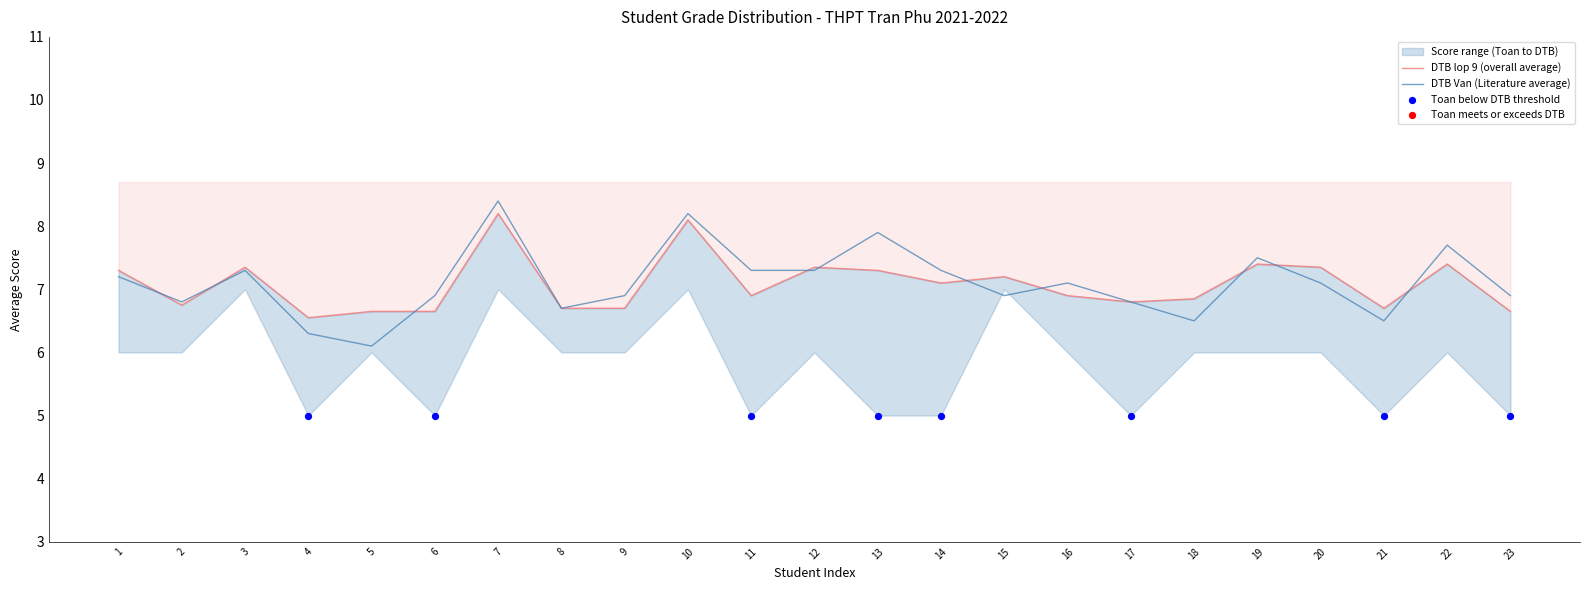

Which series has the largest total across all categories?

DTB Van (Literature average)